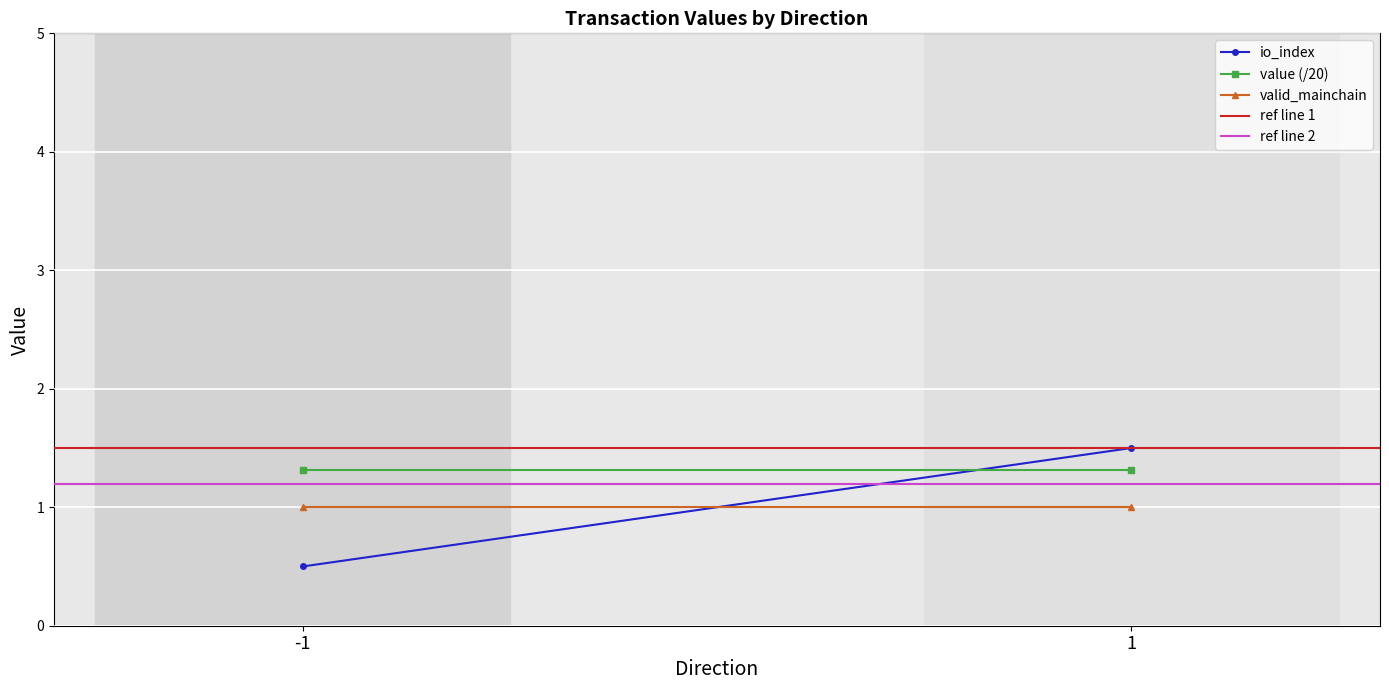

How many distinct data groups are displayed?

5